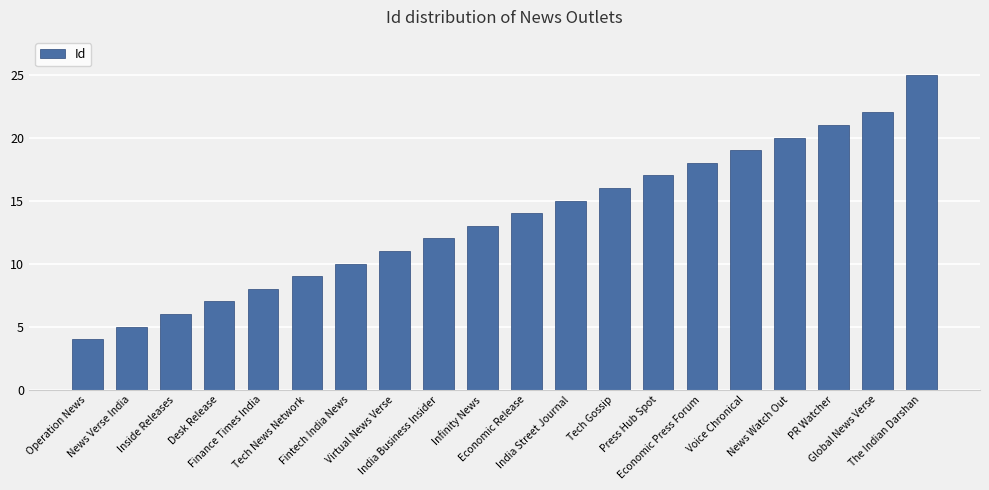

Between Inside Releases and India Street Journal, which is larger?

India Street Journal